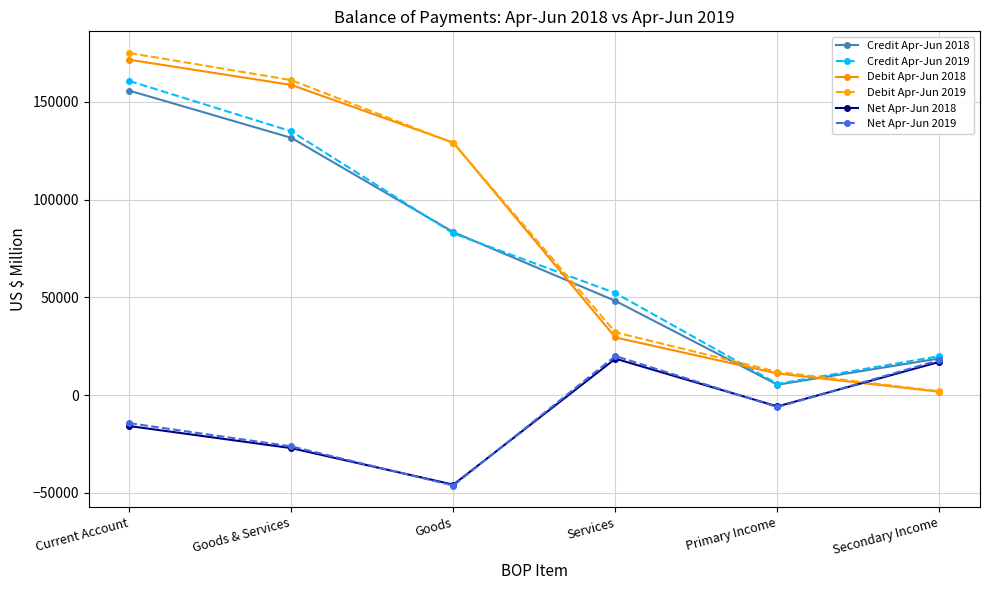

Is the value of Debit Apr-Jun 2018 at Services greater than the value of Net Apr-Jun 2018 at Services?

Yes